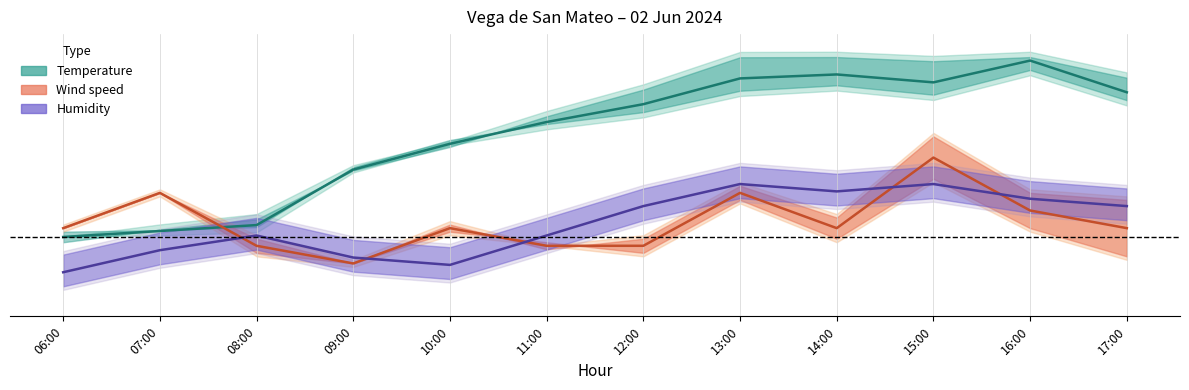

What is the difference between the highest and lowest values at 13:00?

0.6